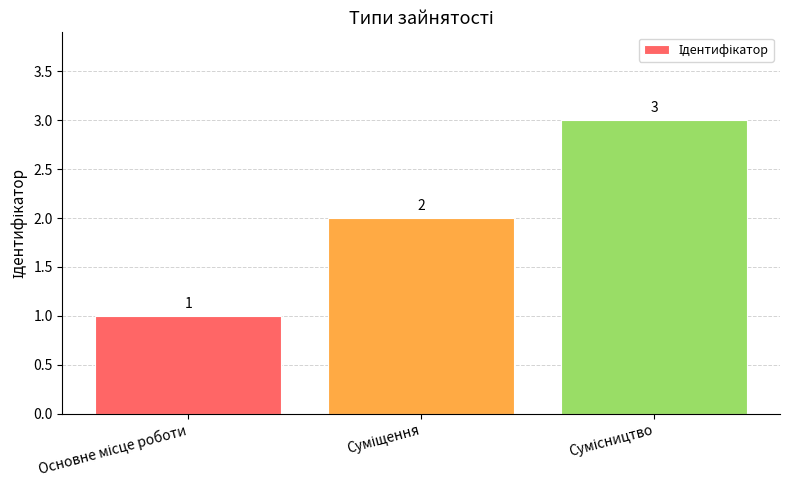

What is the value of the 3rd bar from the left?

3